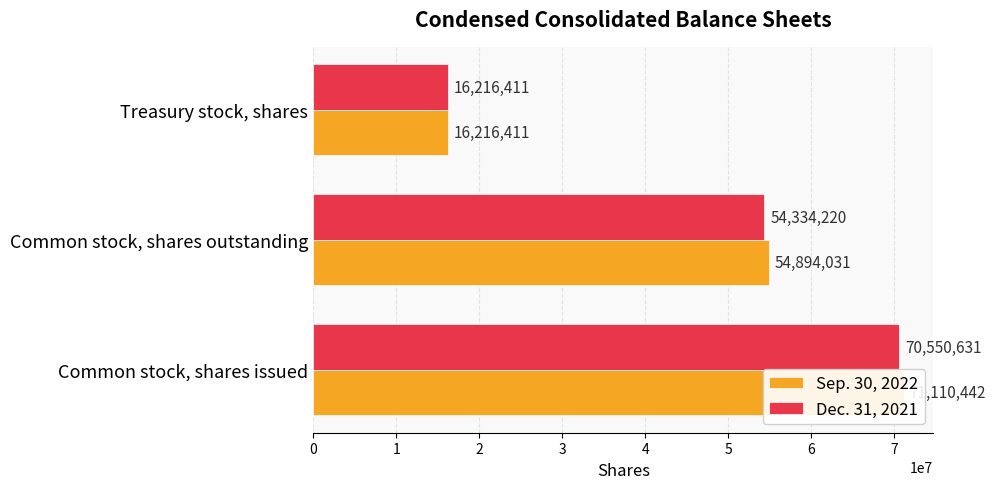

True or false: Sep. 30, 2022 has a value of 21084426 at 0.

False